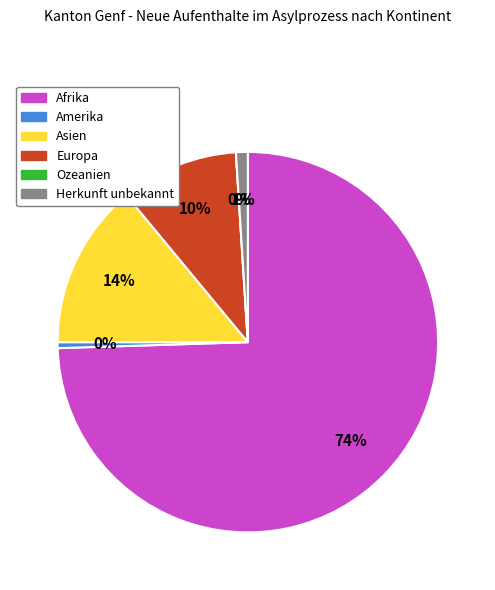

Do Amerika and Ozeanien together represent more than half of the pie?

No